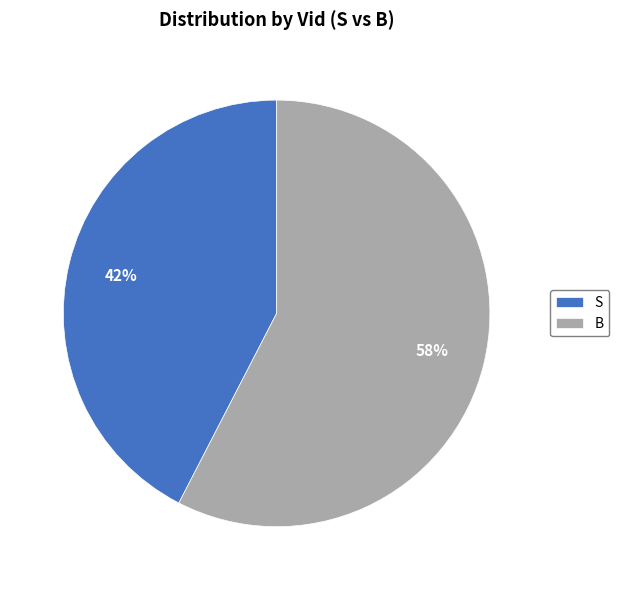

To the nearest percent, what portion does S represent?

42%